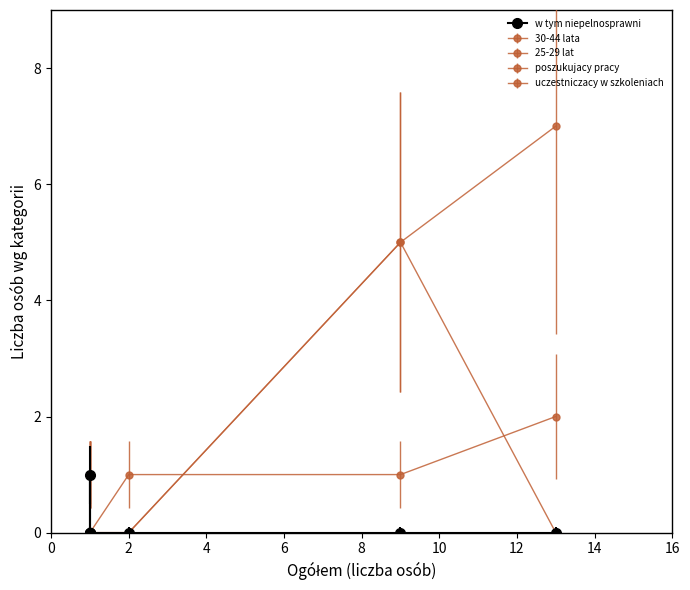

What is the maximum value shown in the chart?

7